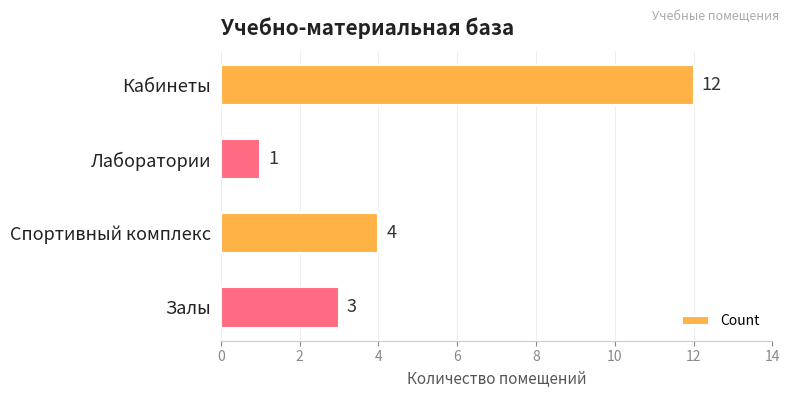

The value at Спортивный комплекс is 4. True or false?

True